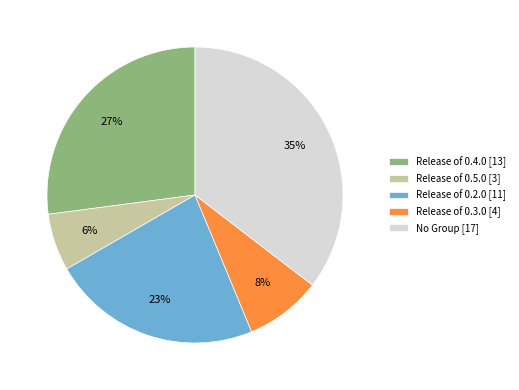

Which has a higher value, No Group [17] or Release of 0.3.0 [4]?

No Group [17]